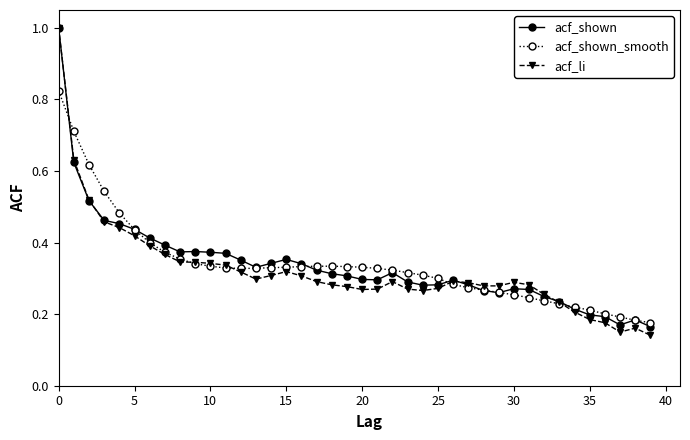

What are all the series names shown in the legend?

acf_shown, acf_shown_smooth, acf_li